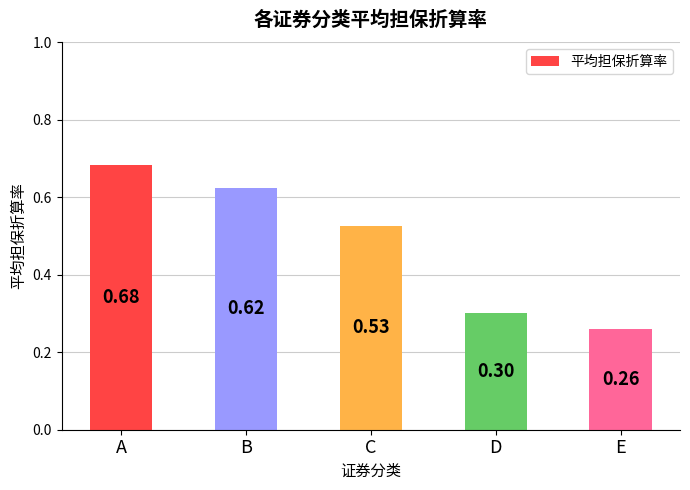

Which category has the lowest value across all series?

E